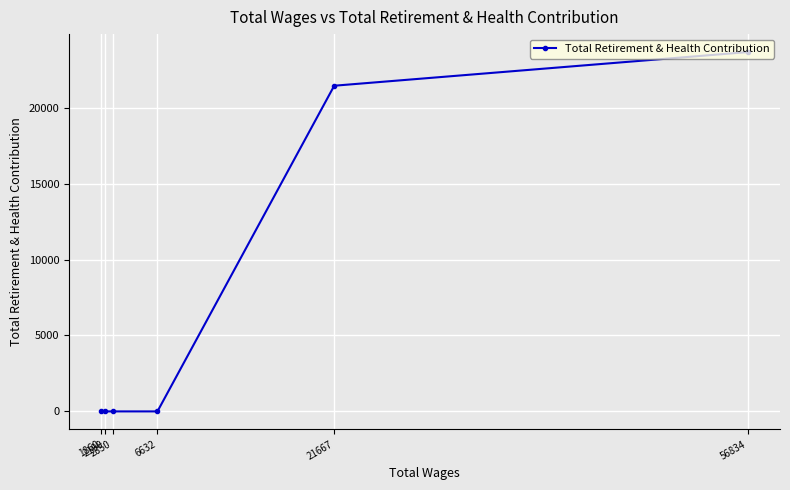

What is the change in value from 56834 to 21667?

-2215